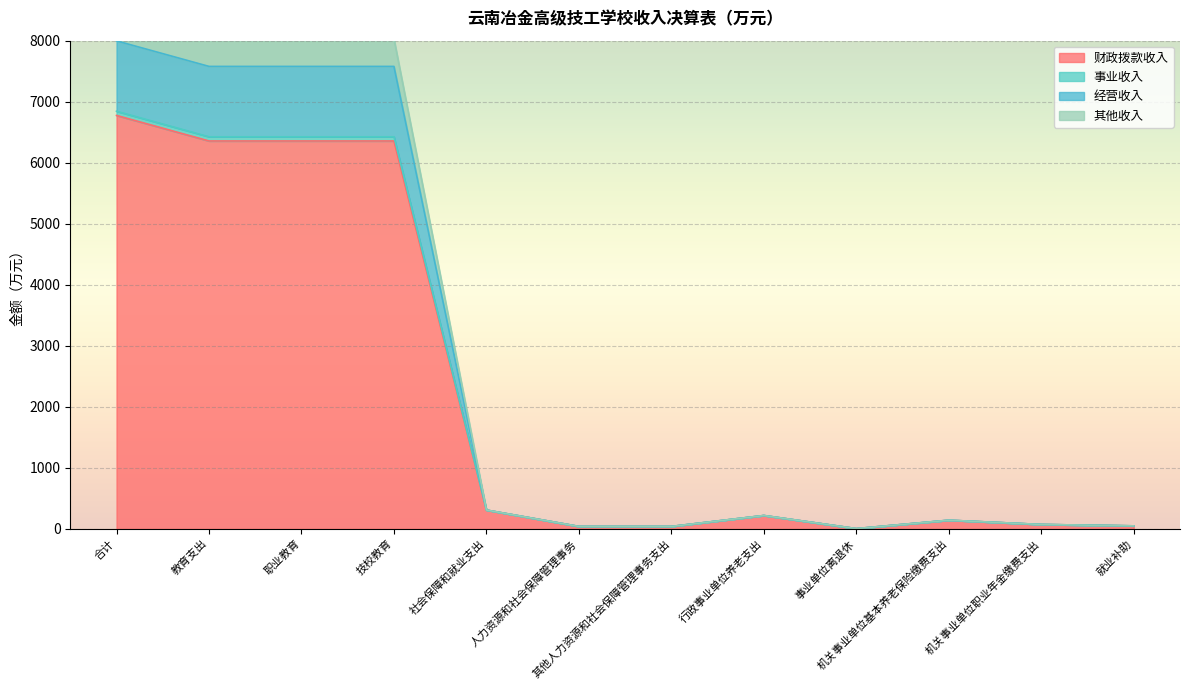

How many lines are shown in the chart?

4